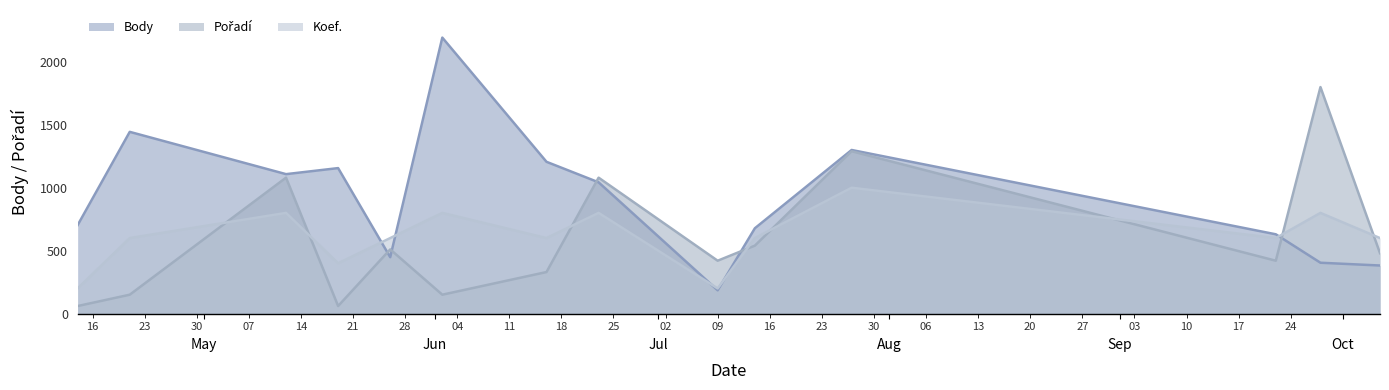

Reading left to right, what are all the values shown in this chart?

Body: 703	1444	1108	1156	448	2193	1206	1043	185	678	1300	630	404	382
Pořadí: 60	150	1080	60	510	150	330	1080	420	540	1290	420	1800	480
Koef.: 200	600	800	400	600	800	600	800	200	600	1000	600	800	600